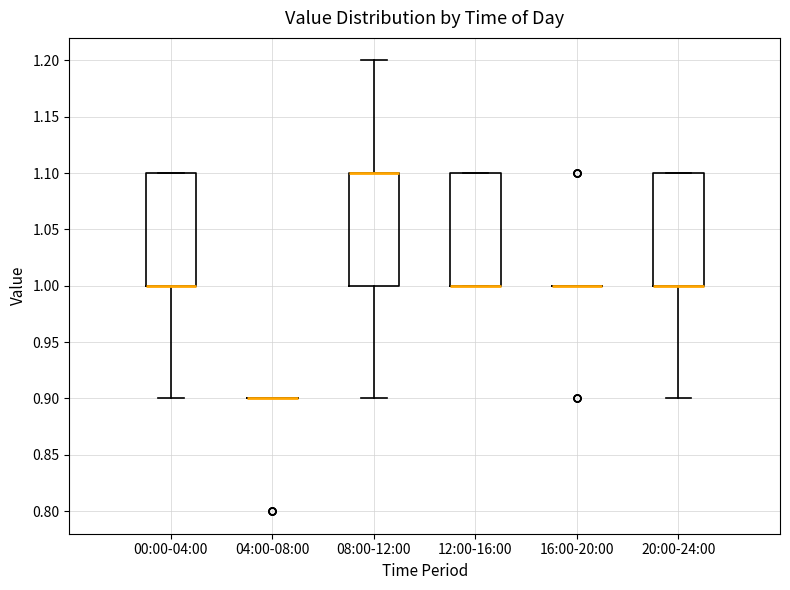

Reading left to right, read every box against the y-axis: the position of its median line, the range the box covers, and the ends of its whiskers. The values are not printed on the chart, so give them approximately, as read against the axis.

00:00-04:00: median 1.0 (drawn on the box's lower edge), box 1.0 to 1.1, whiskers 0.9 to 1.1
04:00-08:00: box collapsed to a line at 0.9, whiskers 0.9 to 0.9
08:00-12:00: median 1.1 (drawn on the box's upper edge), box 1.0 to 1.1, whiskers 0.9 to 1.2
12:00-16:00: median 1.0 (drawn on the box's lower edge), box 1.0 to 1.1, whiskers 1.0 to 1.1
16:00-20:00: box collapsed to a line at 1.0, whiskers 1.0 to 1.0
20:00-24:00: median 1.0 (drawn on the box's lower edge), box 1.0 to 1.1, whiskers 0.9 to 1.1